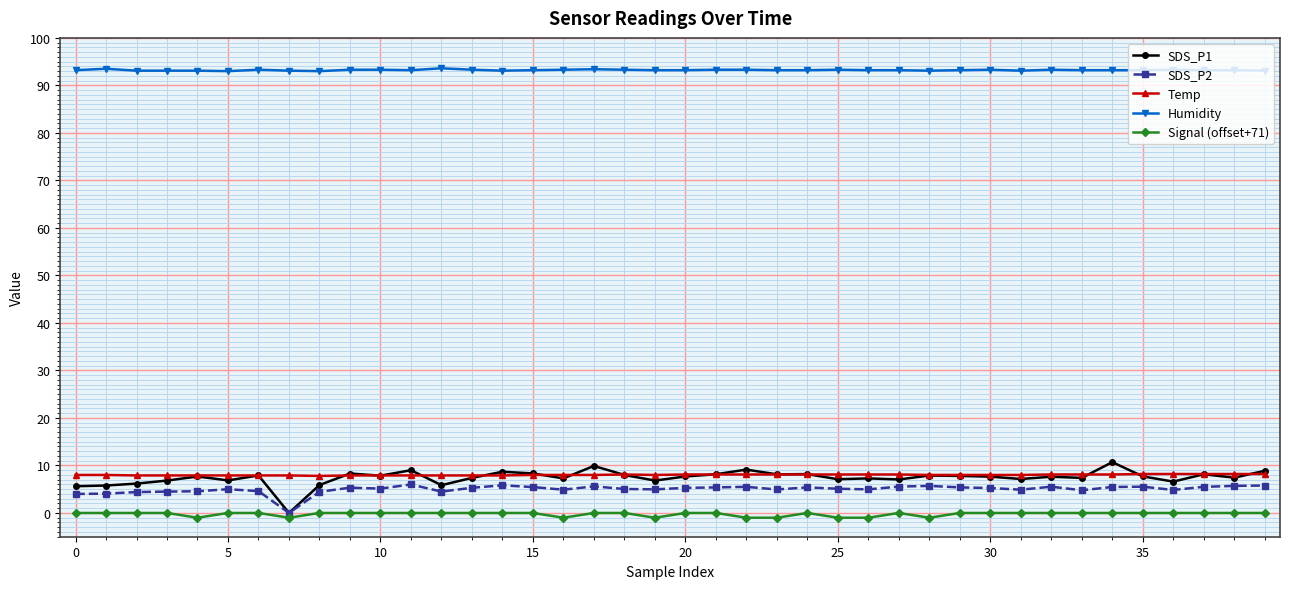

True or false: SDS_P2 and Humidity intersect in this chart.

False